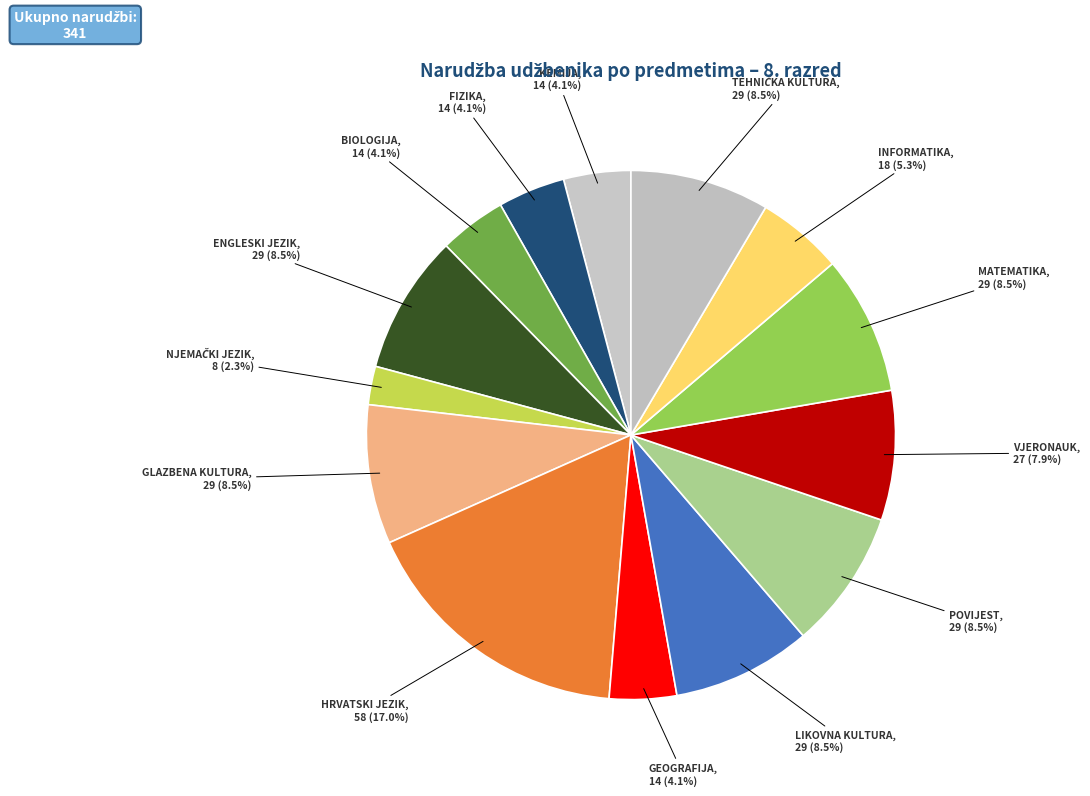

Do MATEMATIKA and KEMIJA together represent more than half of the pie?

No